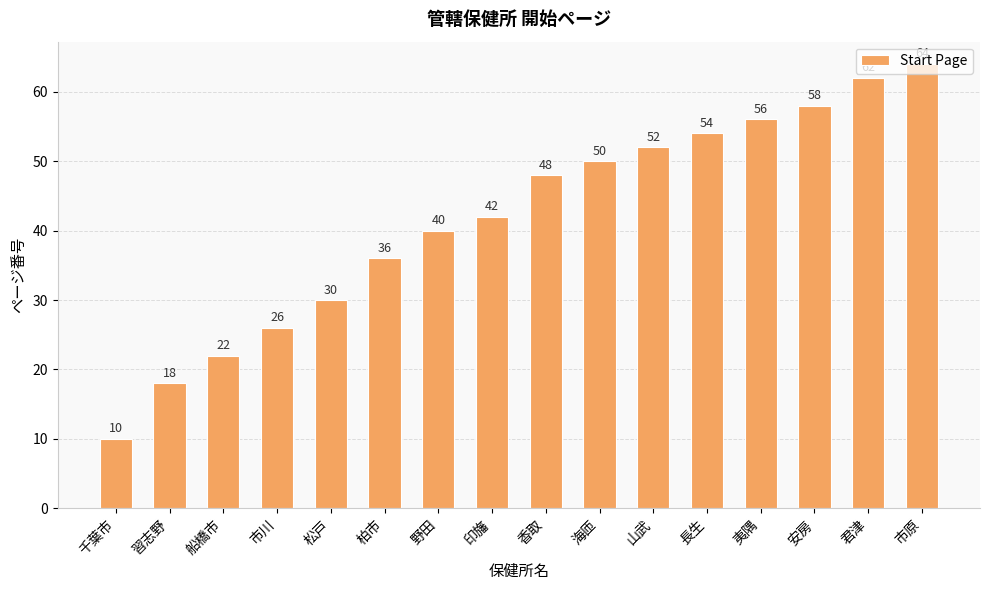

What is the change in value from 千葉市 to 夷隅?

+46